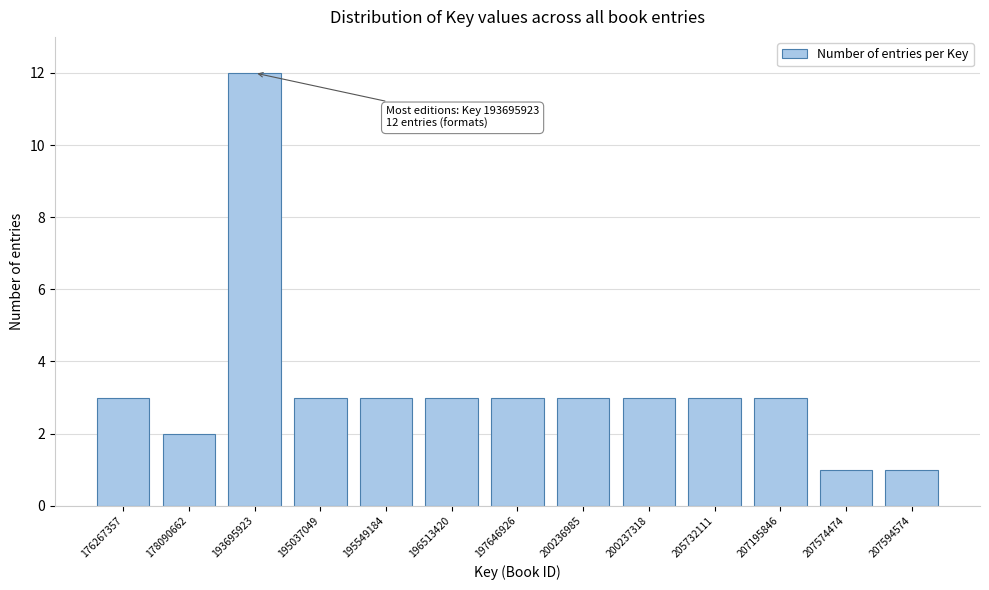

Reading left to right, list all the values displayed in this chart.

3	2	12	3	3	3	3	3	3	3	3	1	1